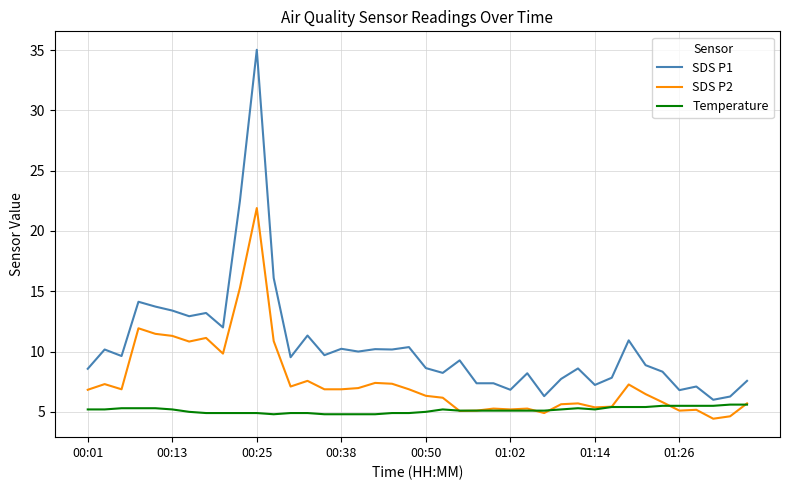

What is the highest value of the SDS P1 series?

35.0